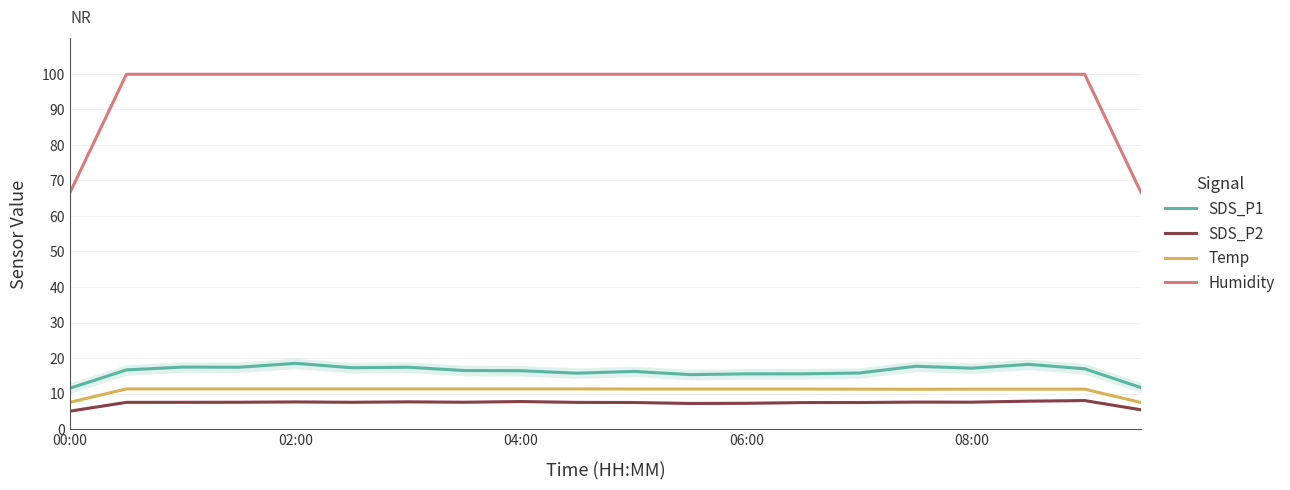

How many data points in SDS_P1 are less than 16?

7